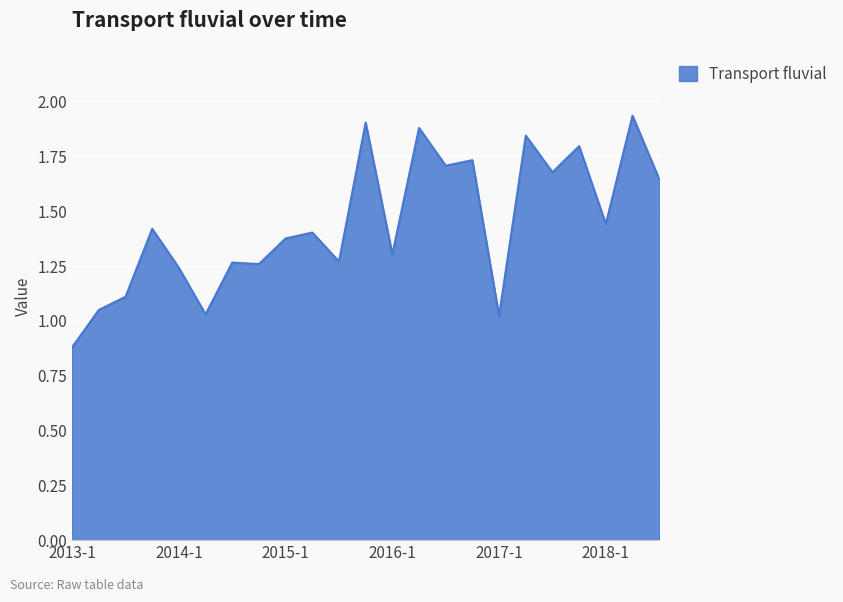

What is the difference between the second highest and second lowest values?

0.9